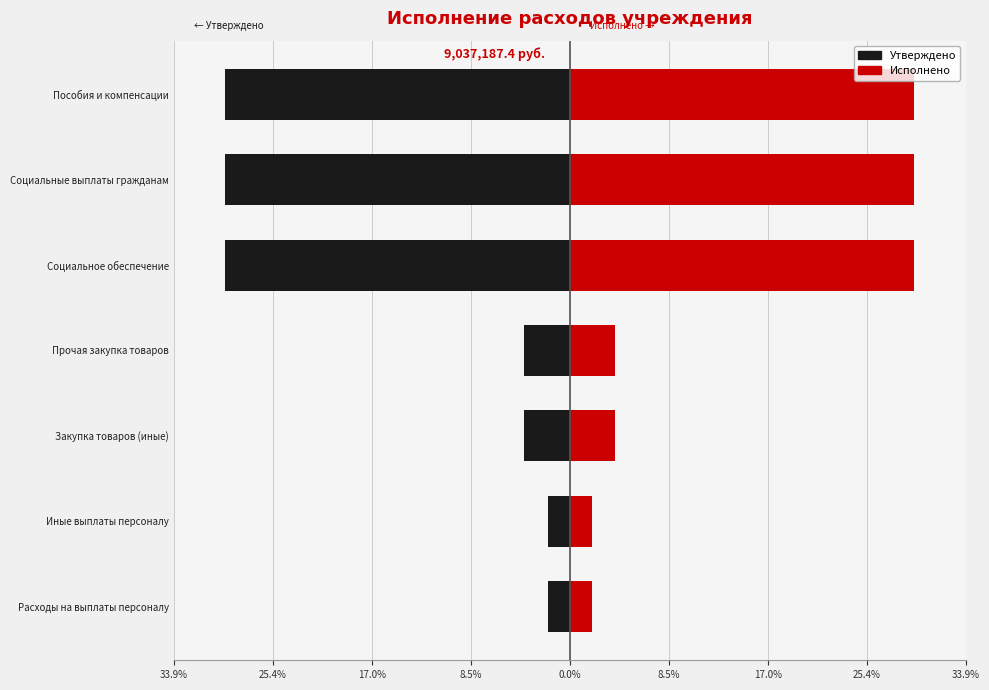

Does the chart contain any negative values?

Yes